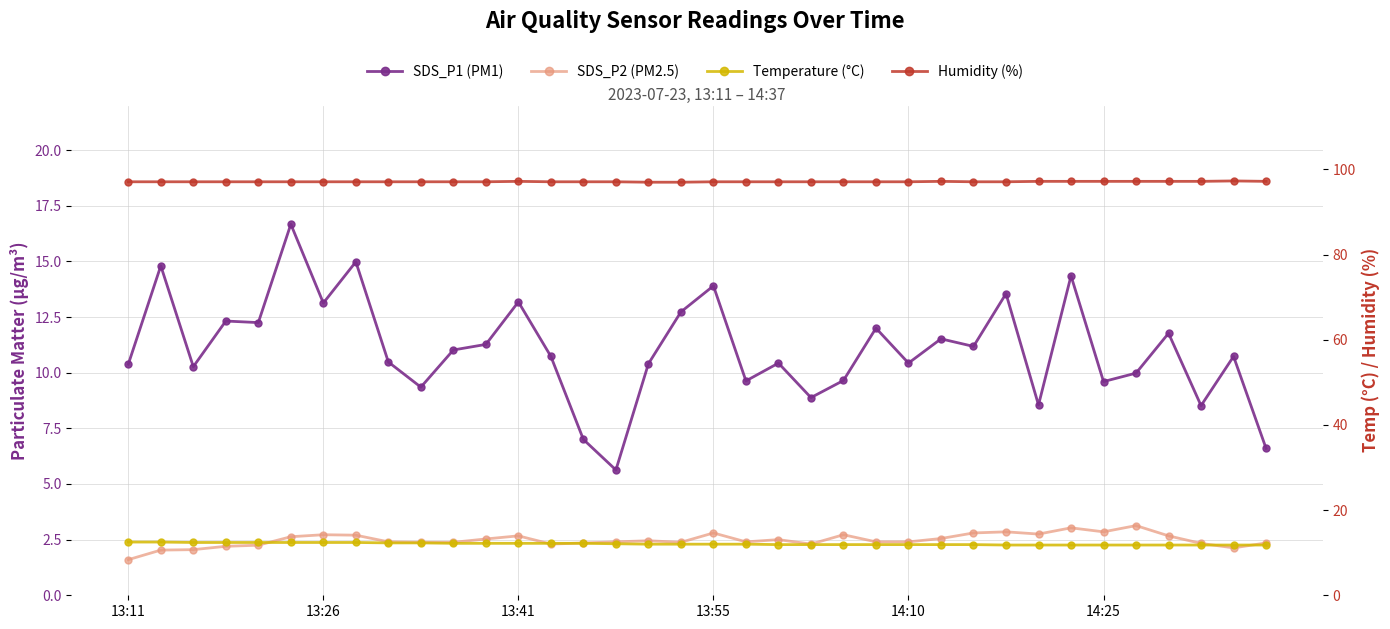

The Temp (°C) series shows 12.3 at 8. True or false?

True